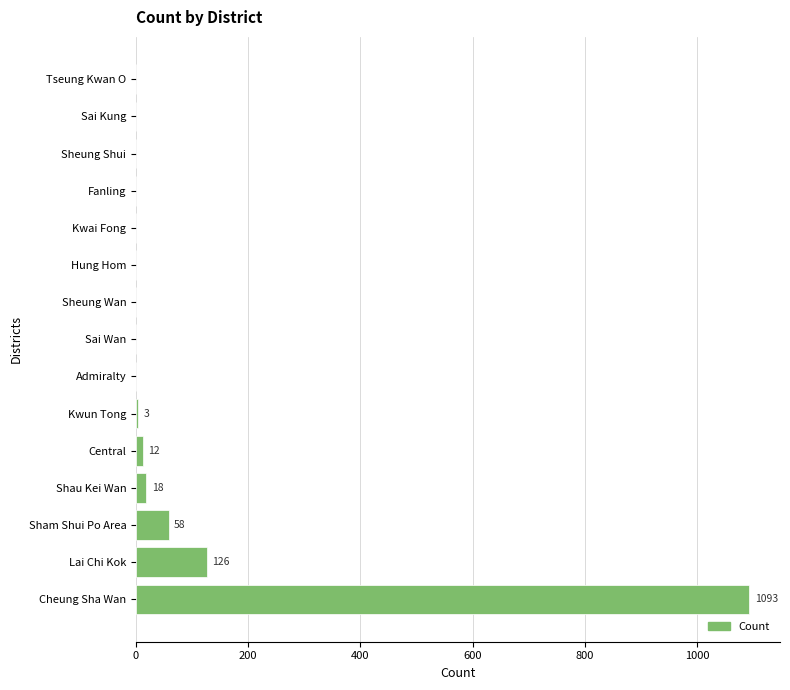

True or false: the data shows 99 at Sham Shui Po Area.

False